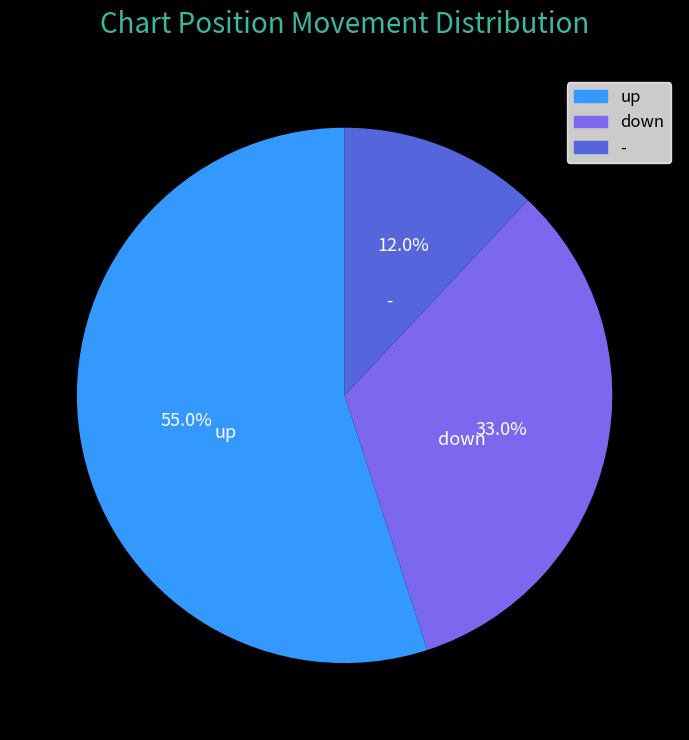

Which category has the biggest portion of the pie?

up